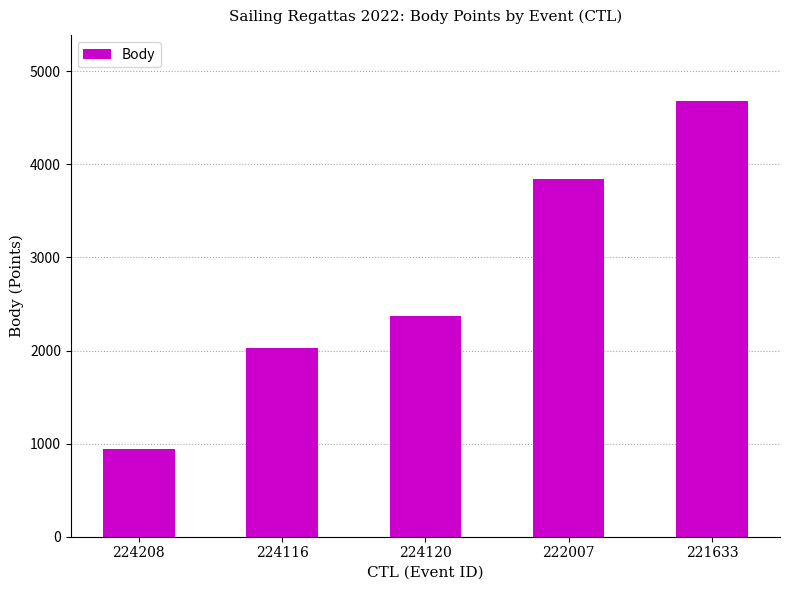

What is the smallest value displayed?

947